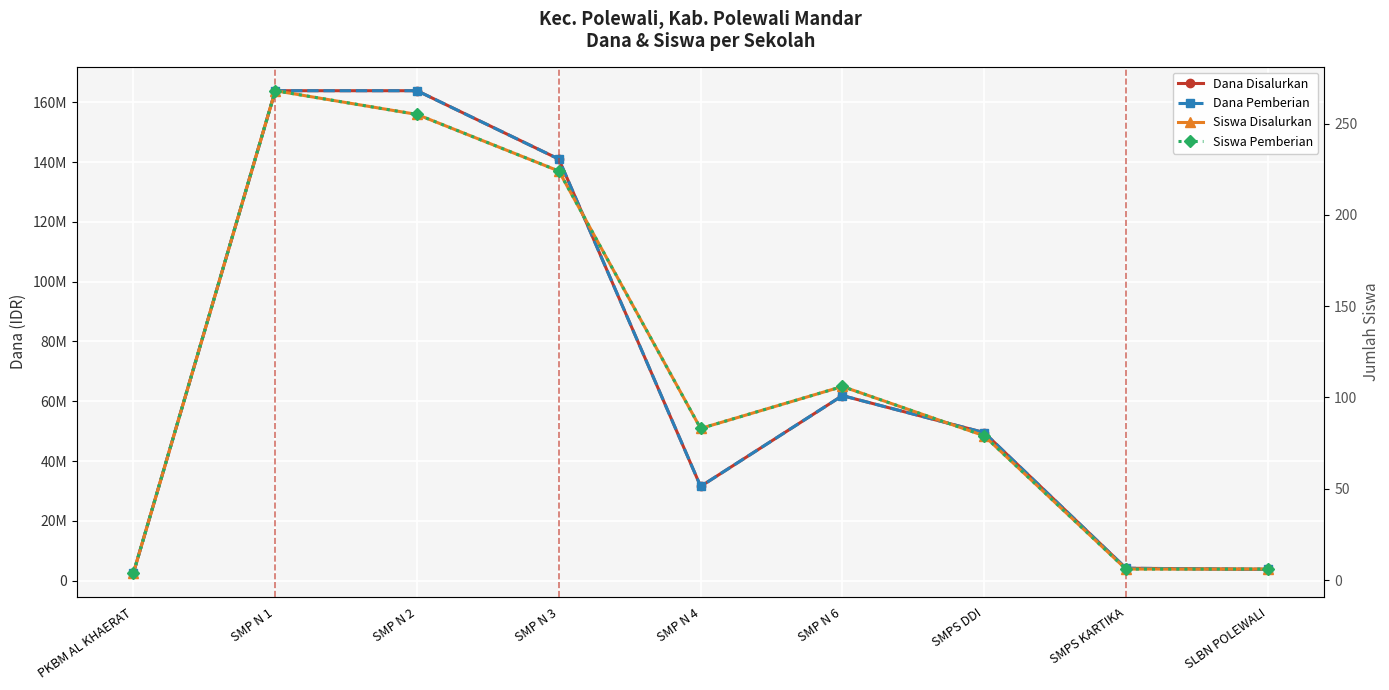

True or false: Dana Pemberian has a value of 6537320 at SLBN POLEWALI.

False